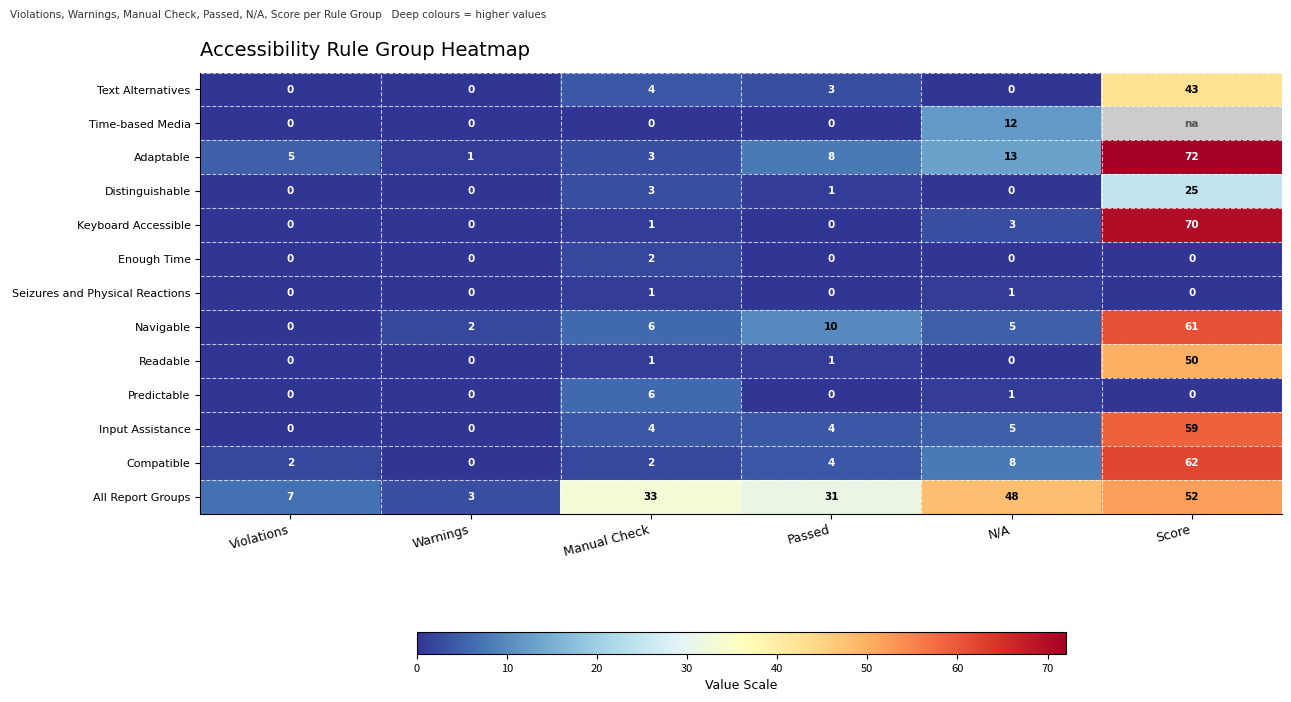

Where is Input Assistance nearest to the value 29?

N/A